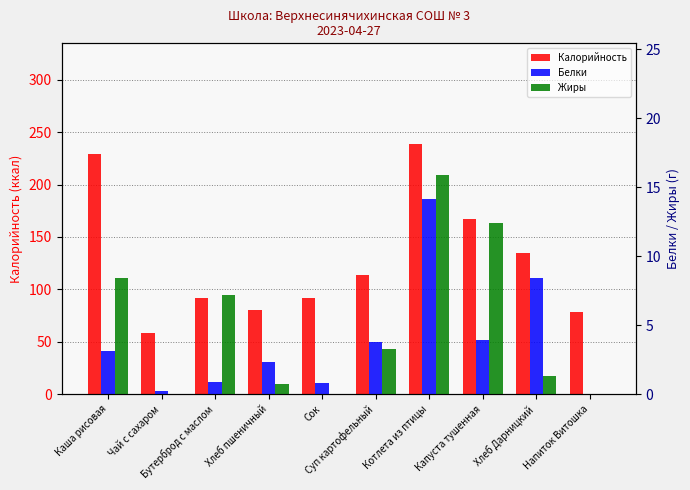

Between Каша рисовая and Напиток Витошка, which is larger?

Каша рисовая